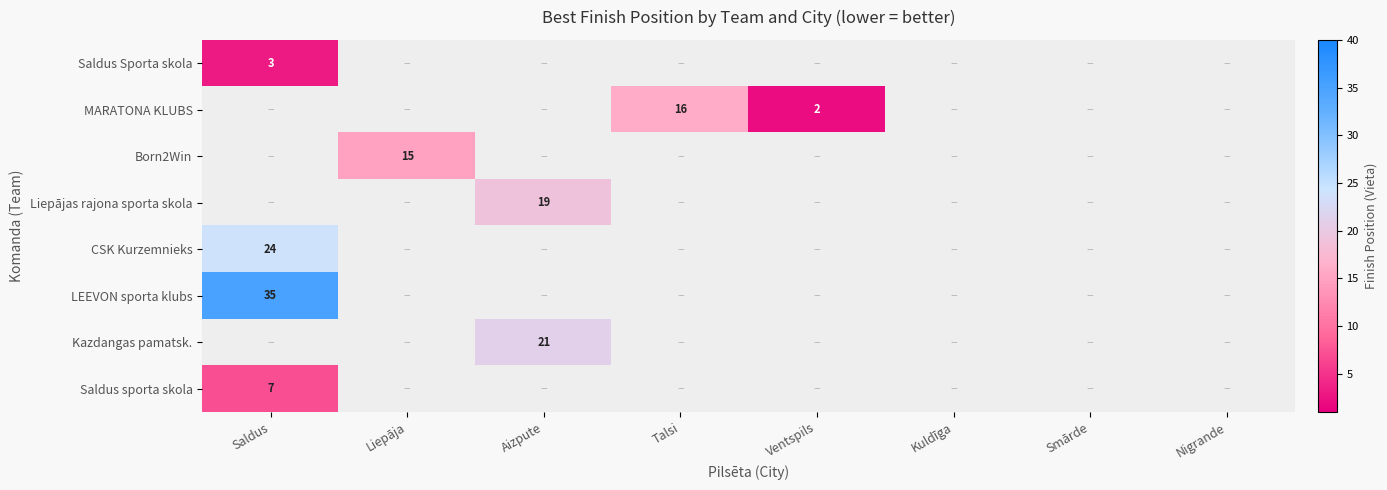

The value of MARATONA KLUBS at Ventspils is 2. True or false?

True